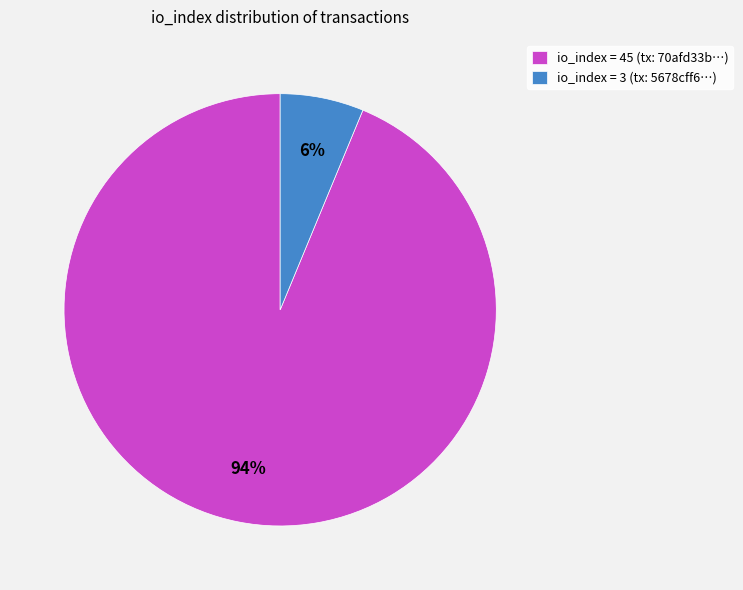

To the nearest percent, what is the average slice percentage?

50%